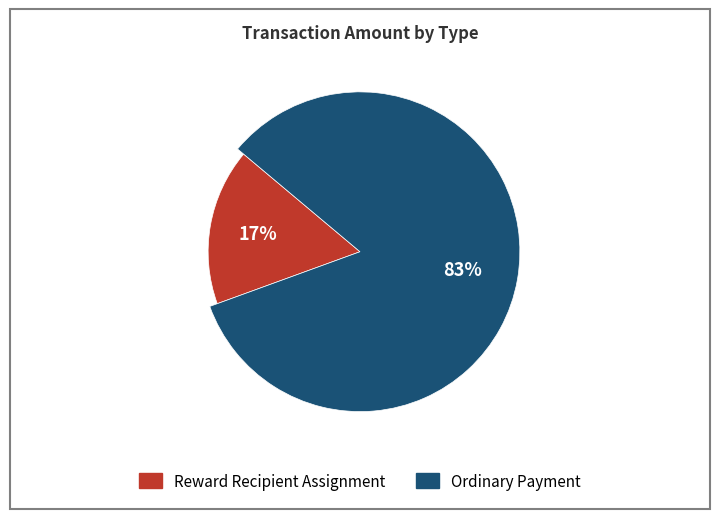

How much of the chart is everything except Ordinary Payment?

16.7%